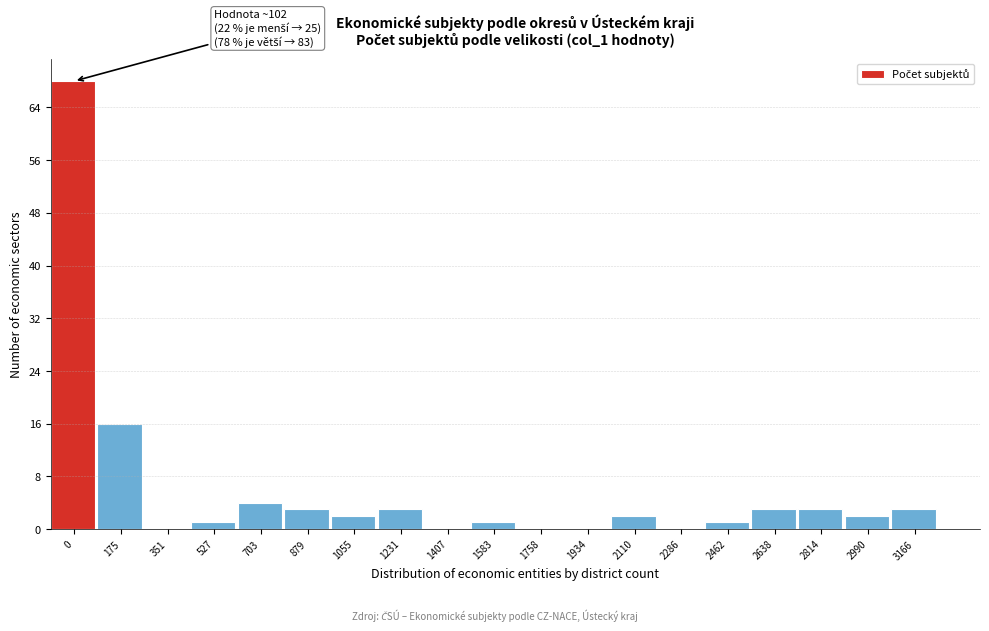

Reading left to right, transcribe all the data shown in this chart.

0=68	175=16	351=0	527=1	703=4	879=3	1055=2	1231=3	1407=0	1583=1	1758=0	1934=0	2110=2	2286=0	2462=1	2638=3	2814=3	2990=2	3166=3